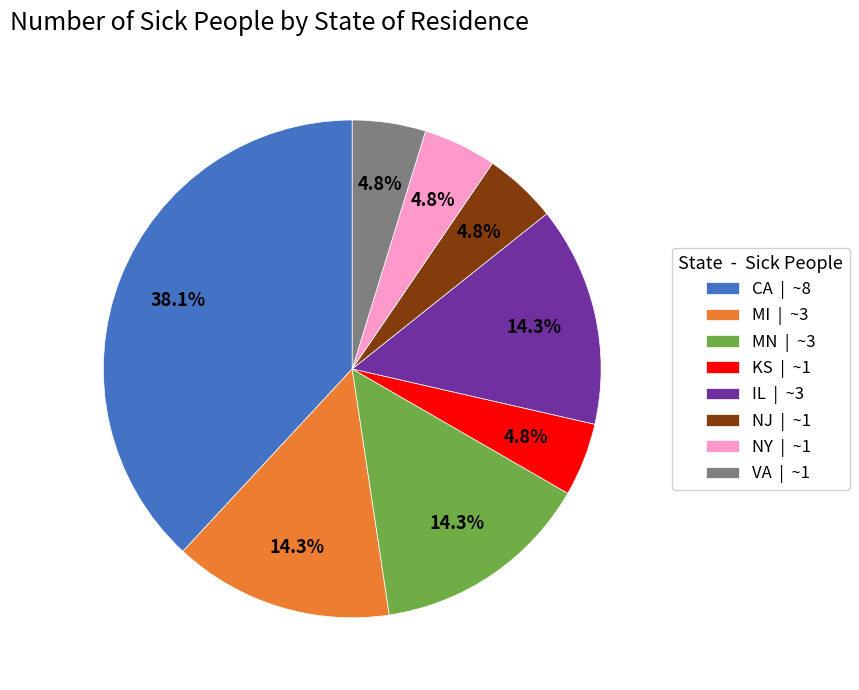

What is the largest slice in the pie chart?

CA